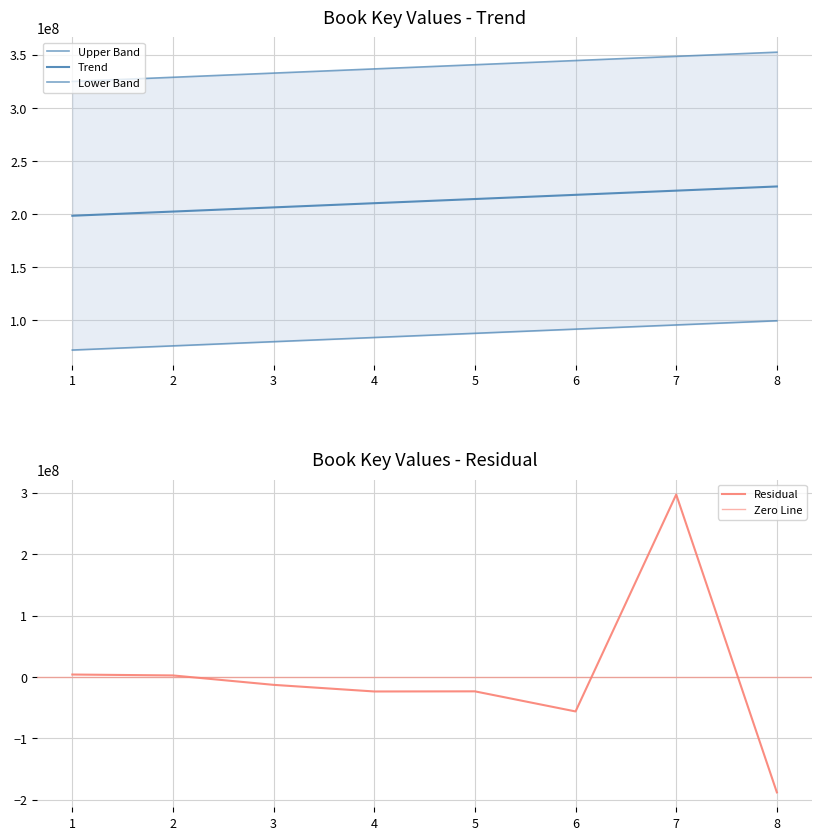

Count the number of categories in the chart.

8